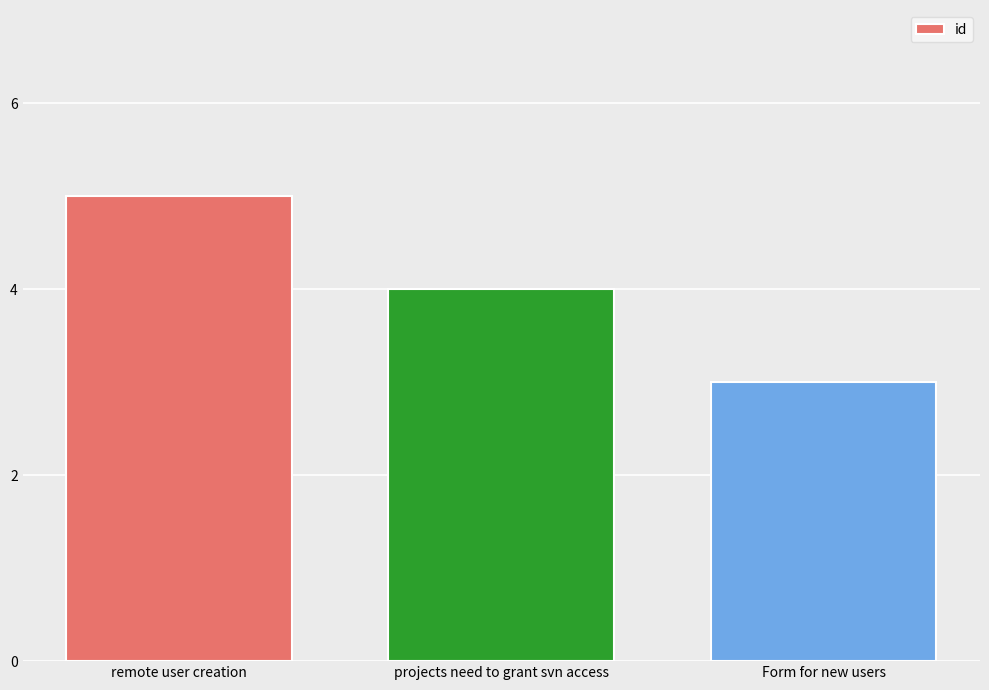

What is the difference between the values at remote user creation and Form for new users?

2